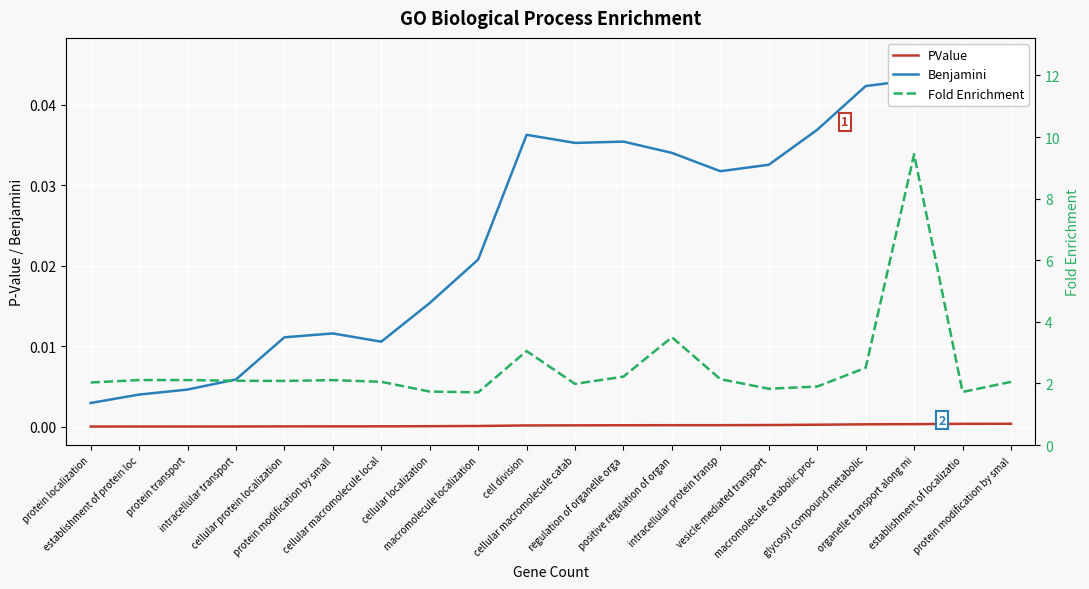

What is the label of the 2nd point from the left?

establishment of protein loc